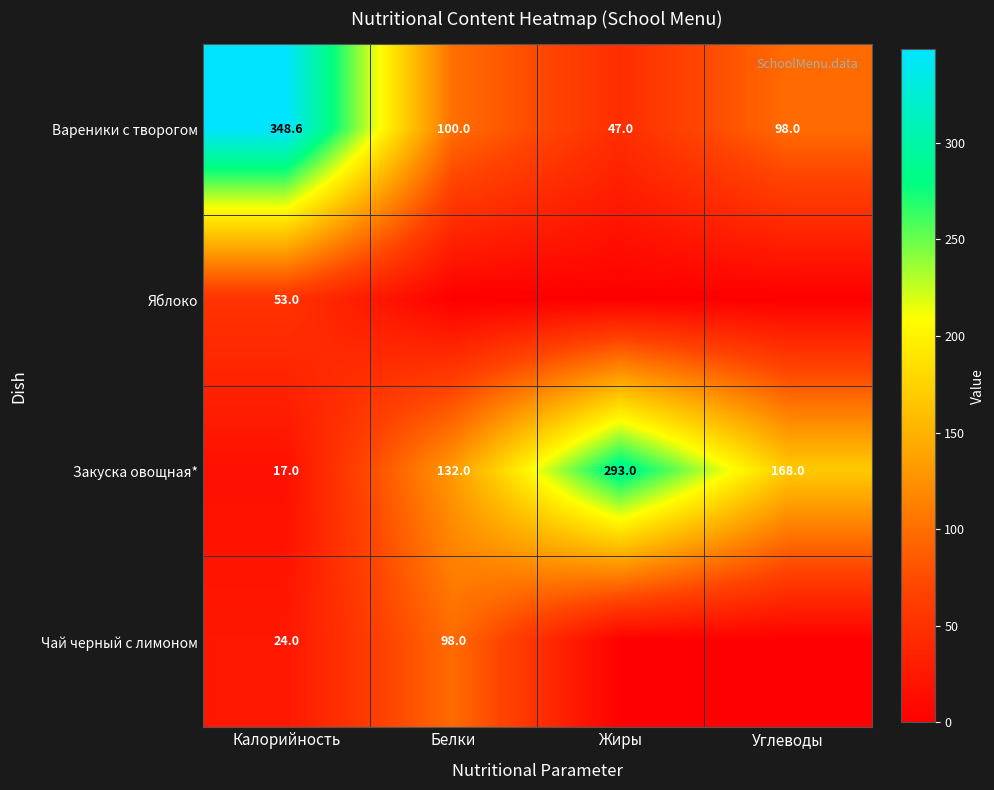

The Вареники с творогом series shows 47.0 at Жиры. True or false?

True